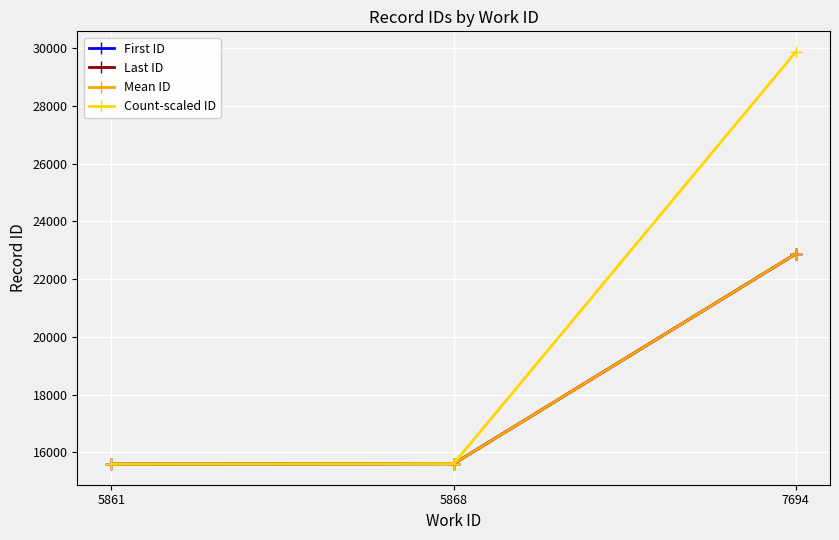

What is the smallest value displayed?

15595.0